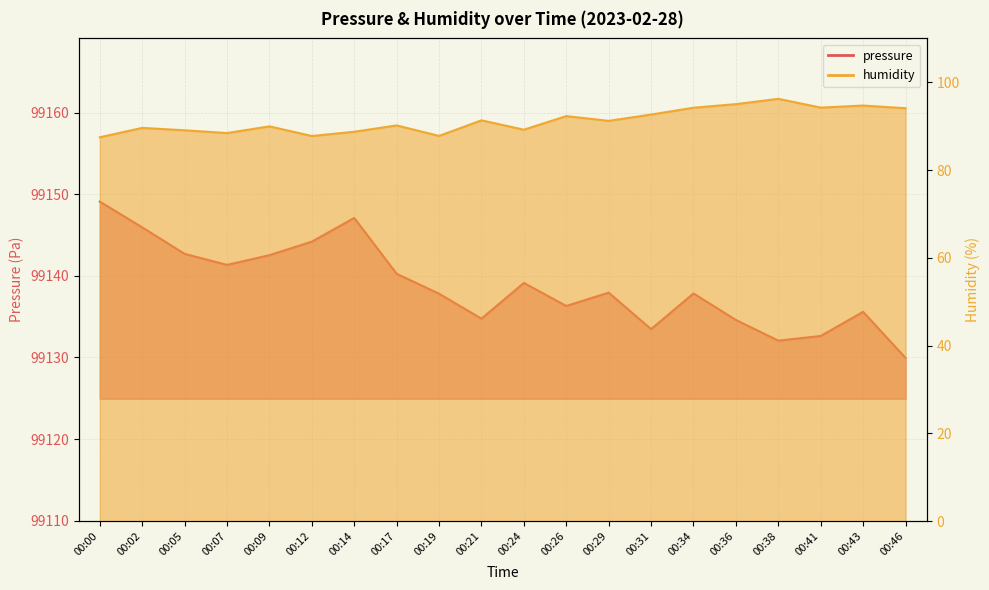

The value of humidity at 00:31 is 92.7. True or false?

True